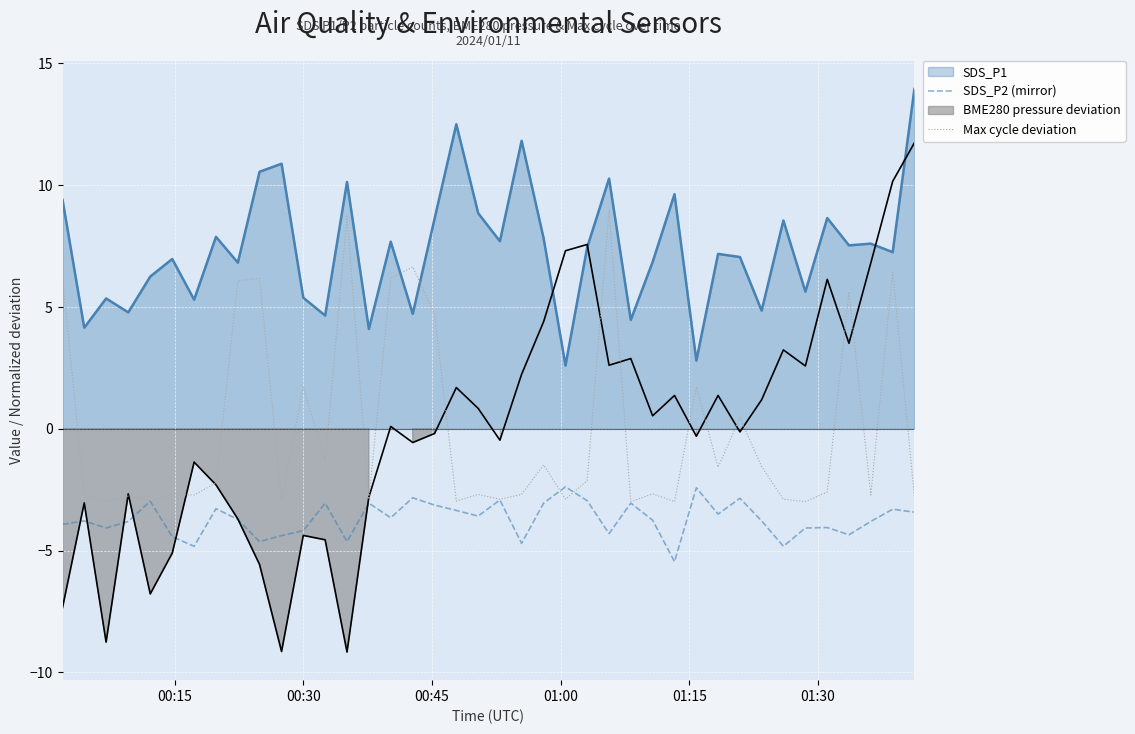

True or false: SDS_P2 (mirror) and Max cycle deviation intersect in this chart.

True